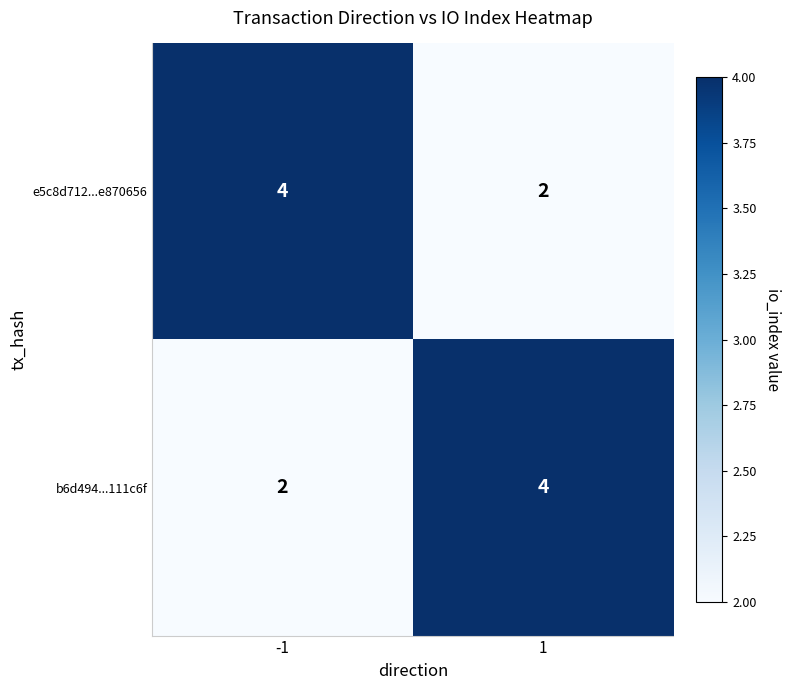

Count the number of data series in this chart.

2